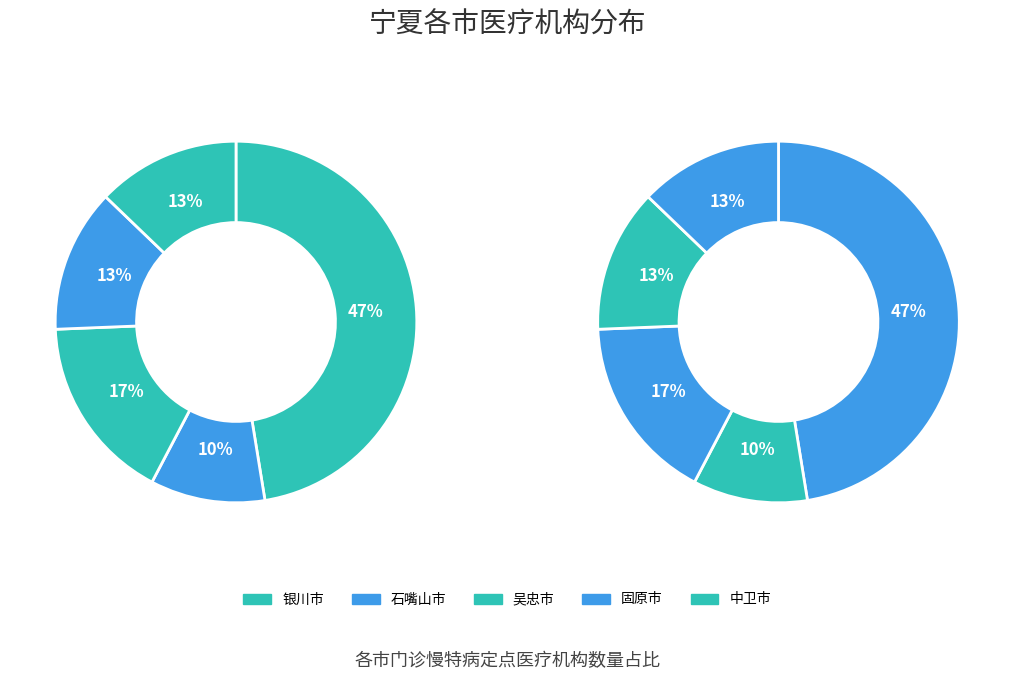

What portion of the pie excludes 中卫市?

87.2%